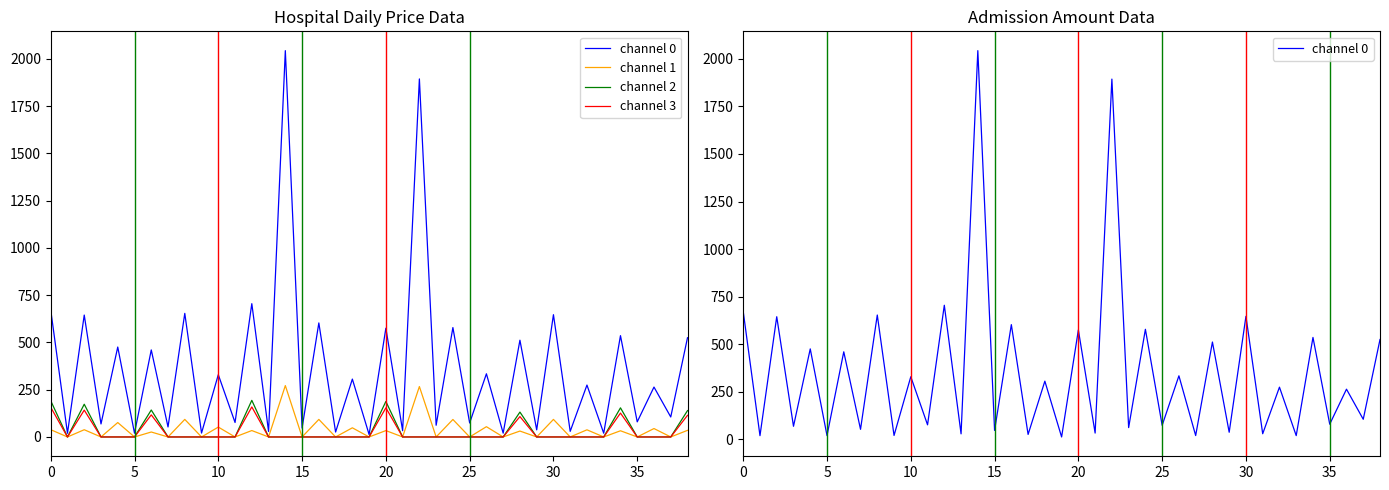

In channel 0, how many points are higher than both neighbors (excluding endpoints)?

18